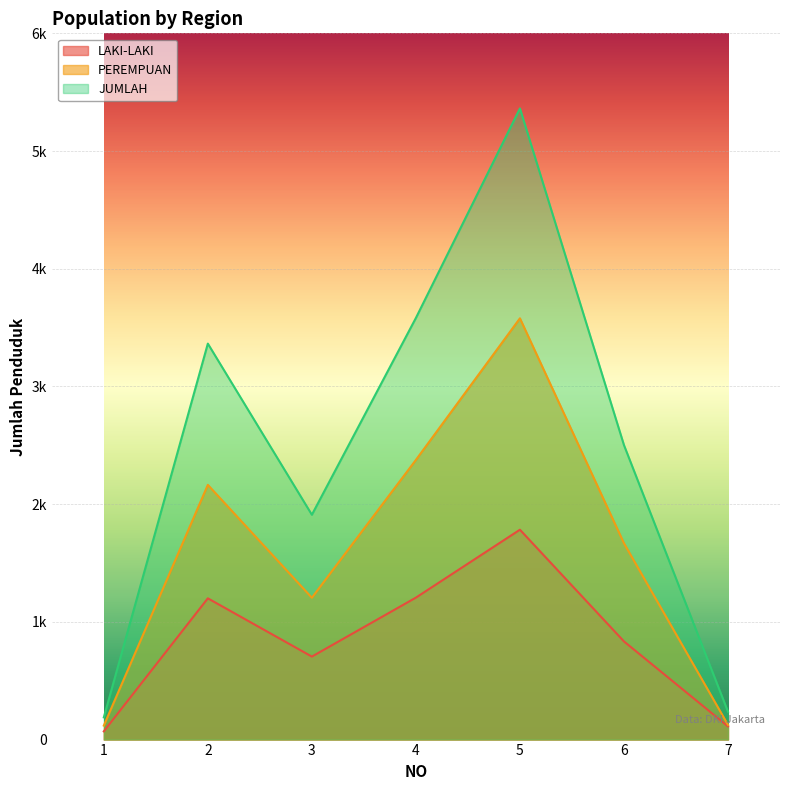

Which series has the widest spread of values?

JUMLAH